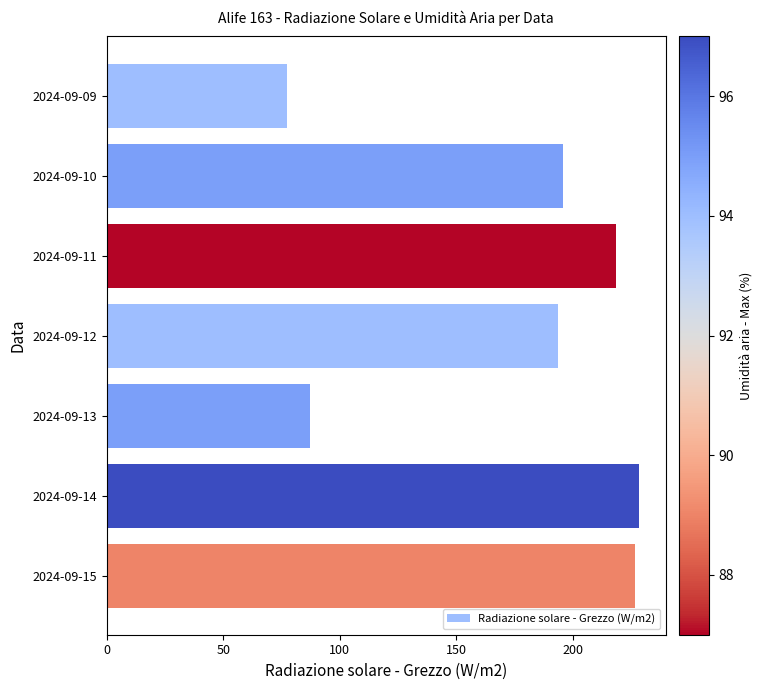

Count the number of data series in this chart.

1